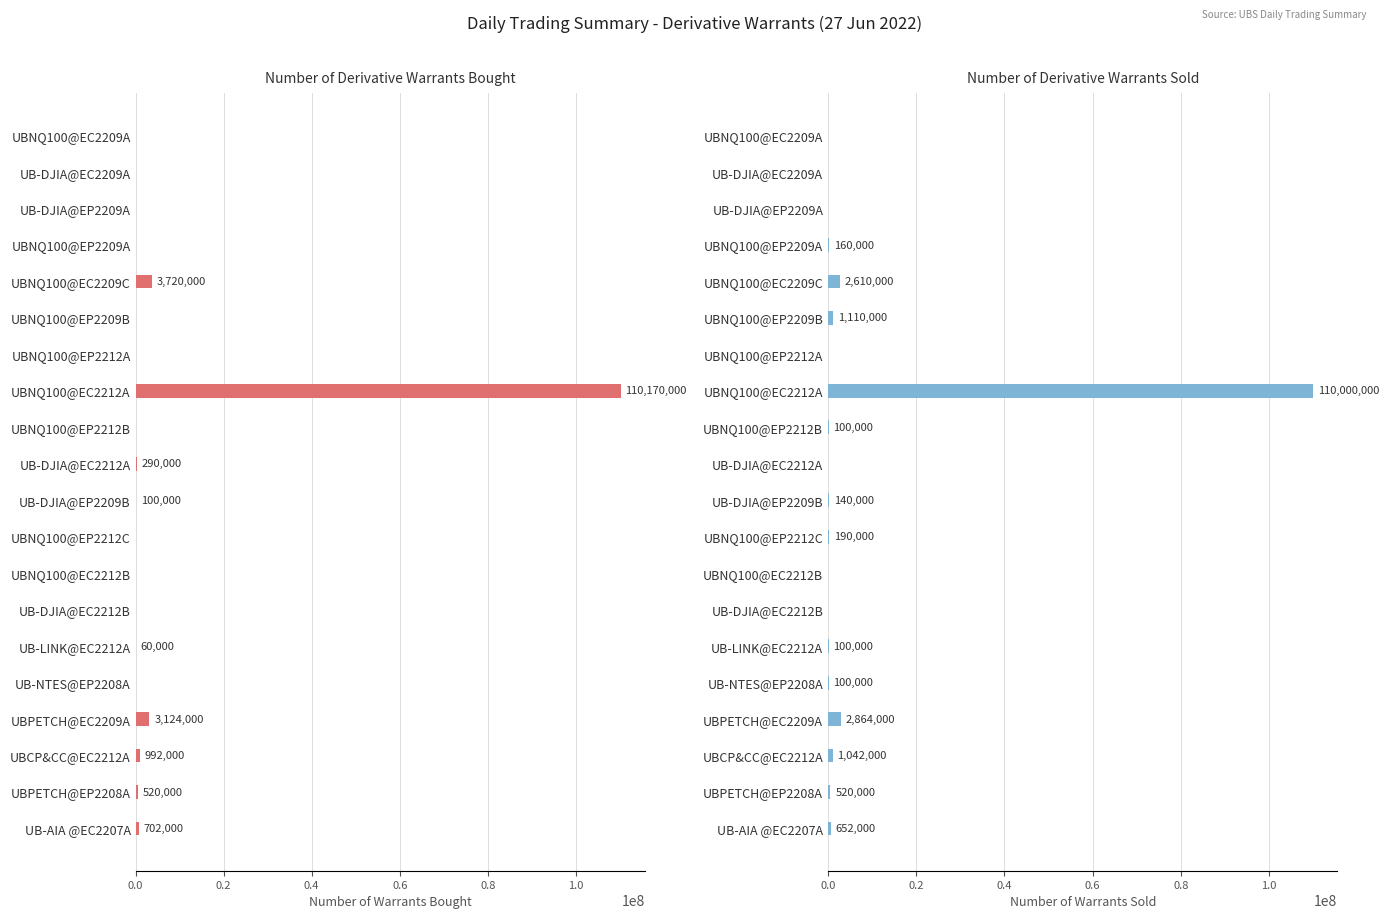

Reading right to left, what are all the values shown in this chart?

Number Bought: 702000	520000	992000	3124000	0	60000	0	0	0	100000	290000	0	110170000	0	0	3720000	0	0	0	0
Number Sold: 652000	520000	1042000	2864000	100000	100000	0	0	190000	140000	0	100000	110000000	0	1110000	2610000	160000	0	0	0